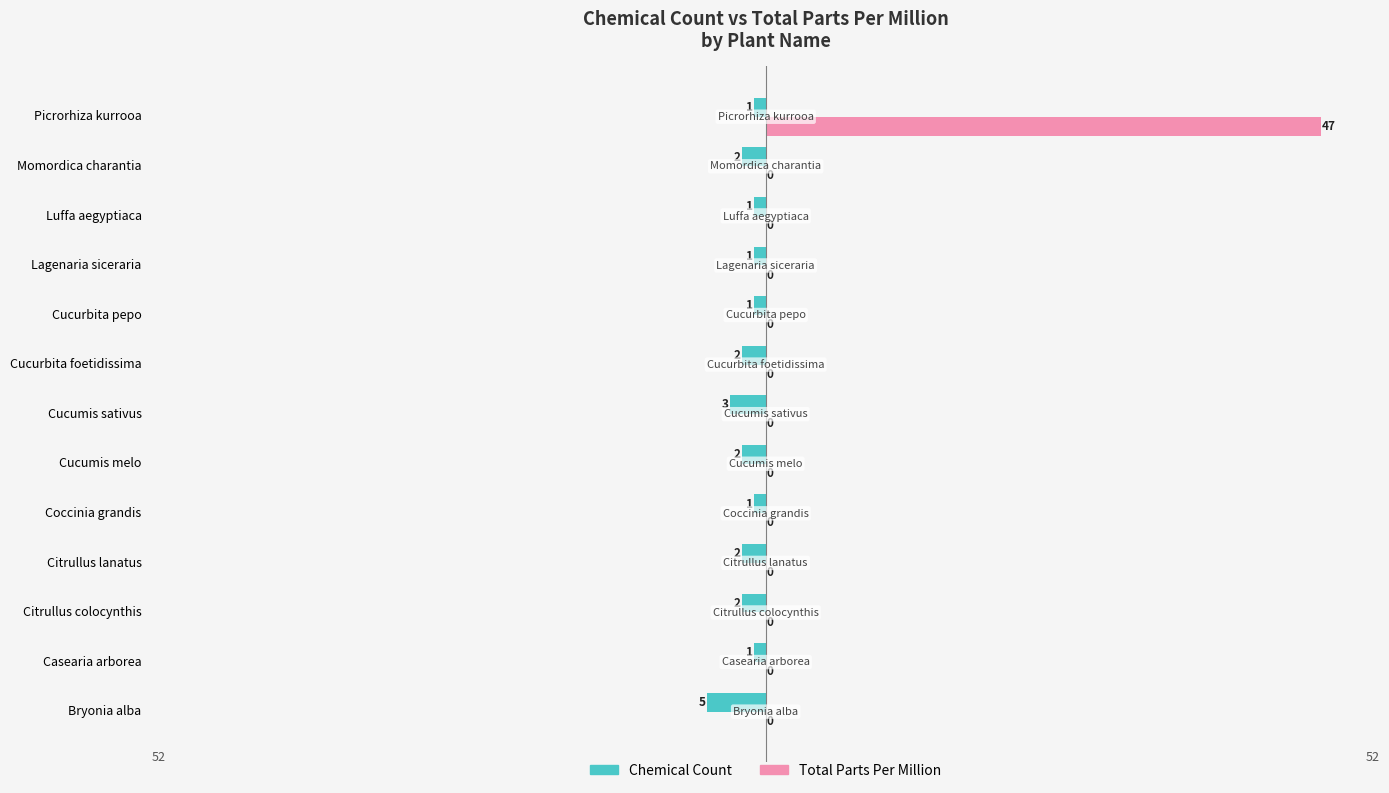

What are all the series names shown in the legend?

Chemical Count, Total Parts Per Million